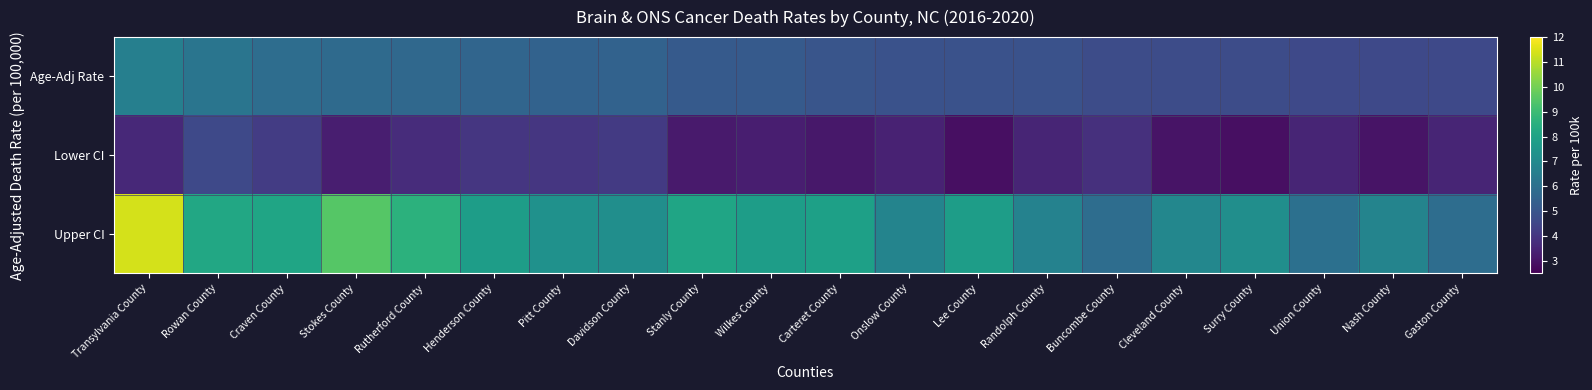

What is the minimum value shown in the chart?

2.9